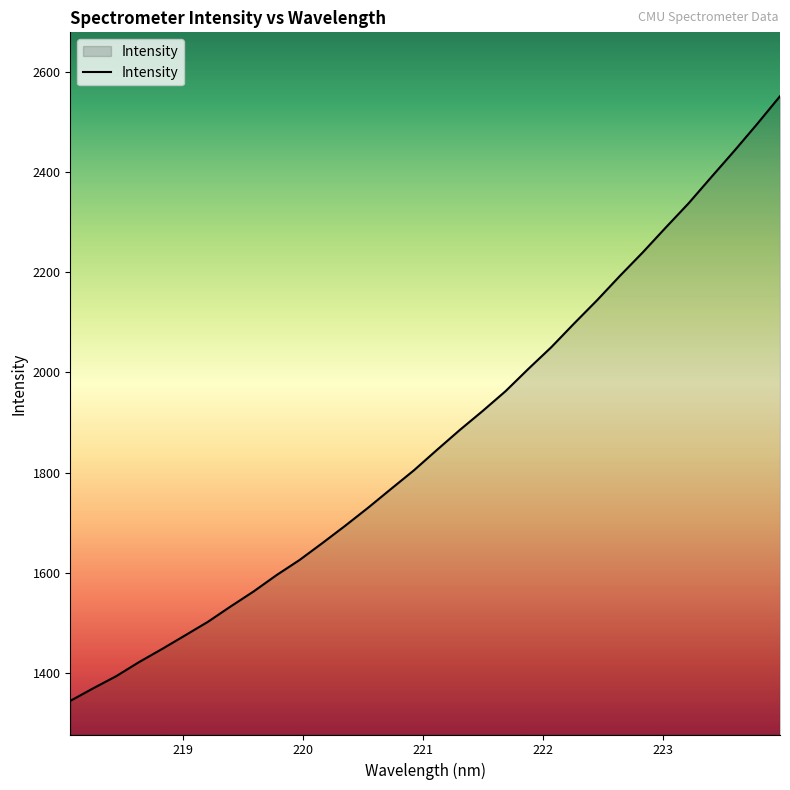

Count the number of data series in this chart.

1